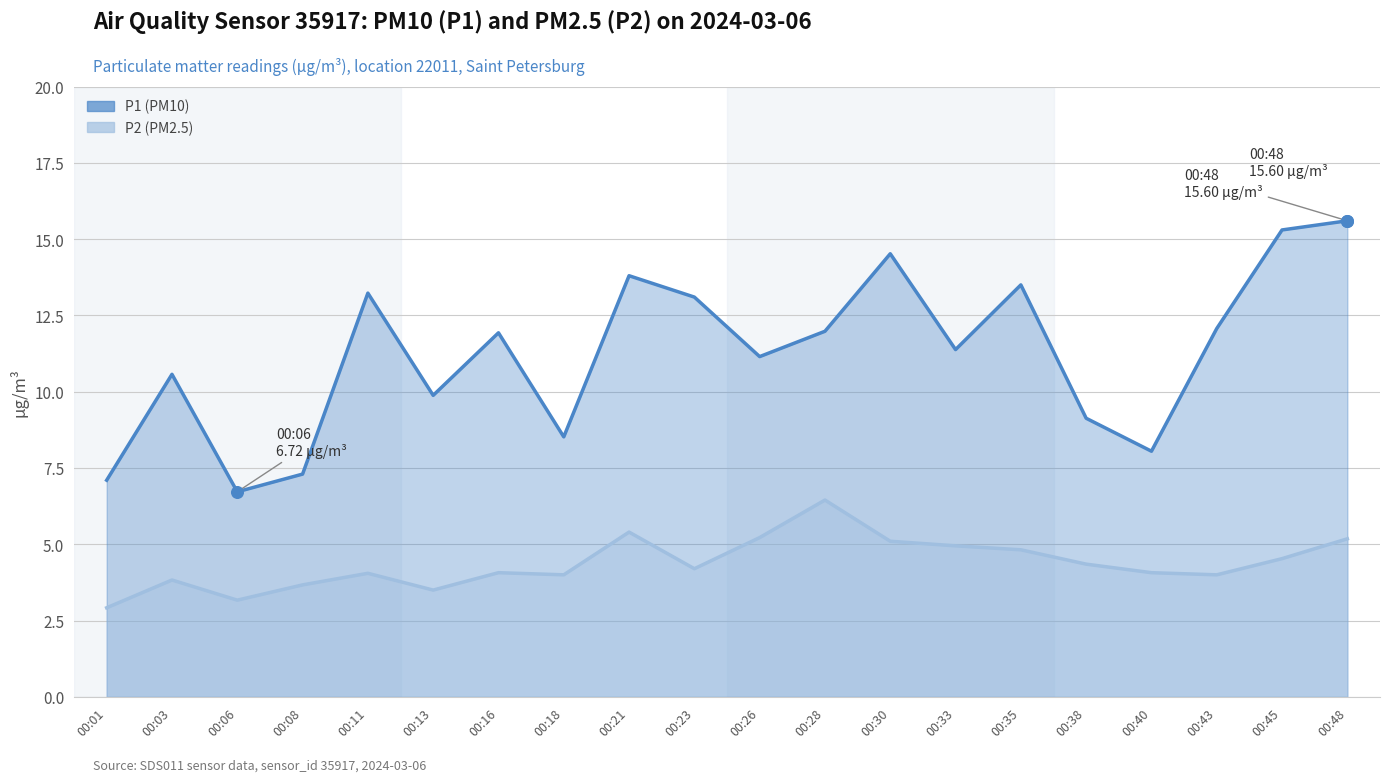

What are all the series names shown in the legend?

P1, P2